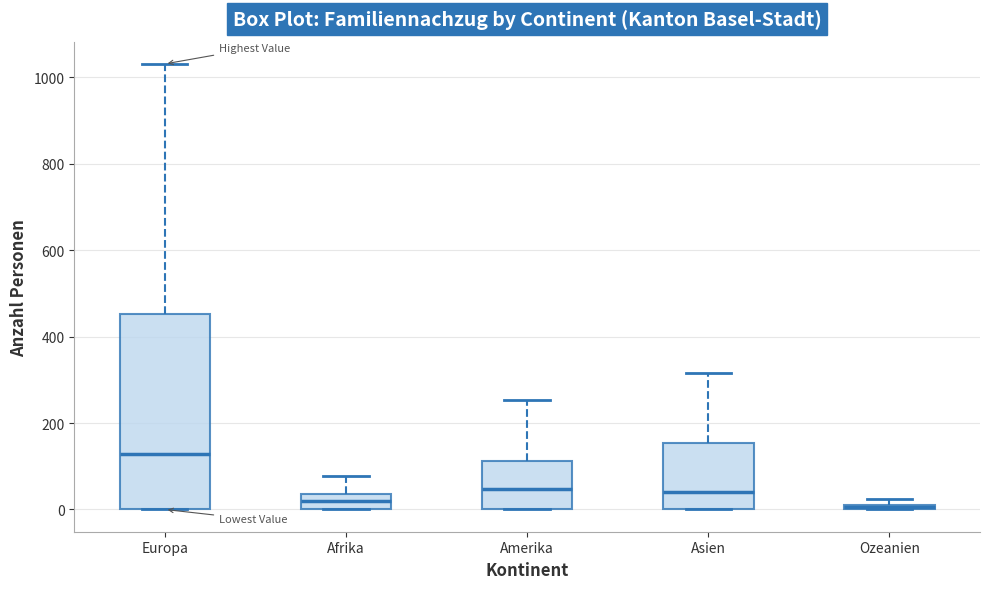

Comparing the boxes themselves (not the whiskers), which one is the tallest?

Europa